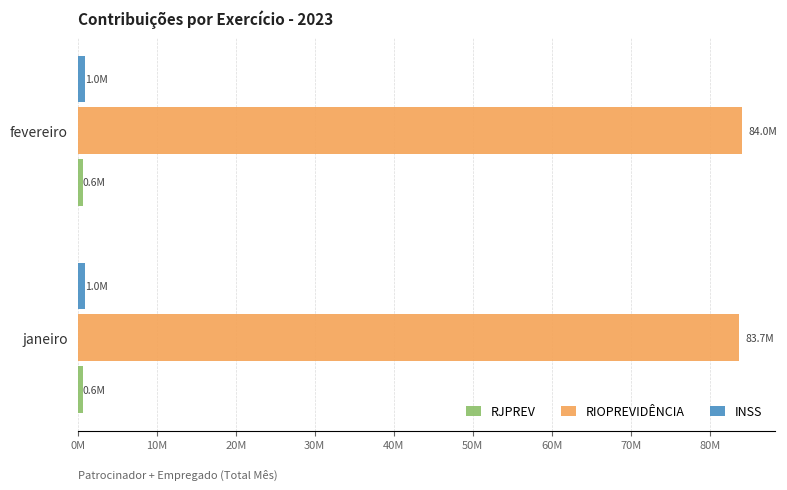

Reading left to right, list all the values displayed in this chart.

RJPREV: 633827.1	638053.6
RIOPREVIDÊNCIA: 83727168.8	84024654.8
INSS: 980760.6	969741.1